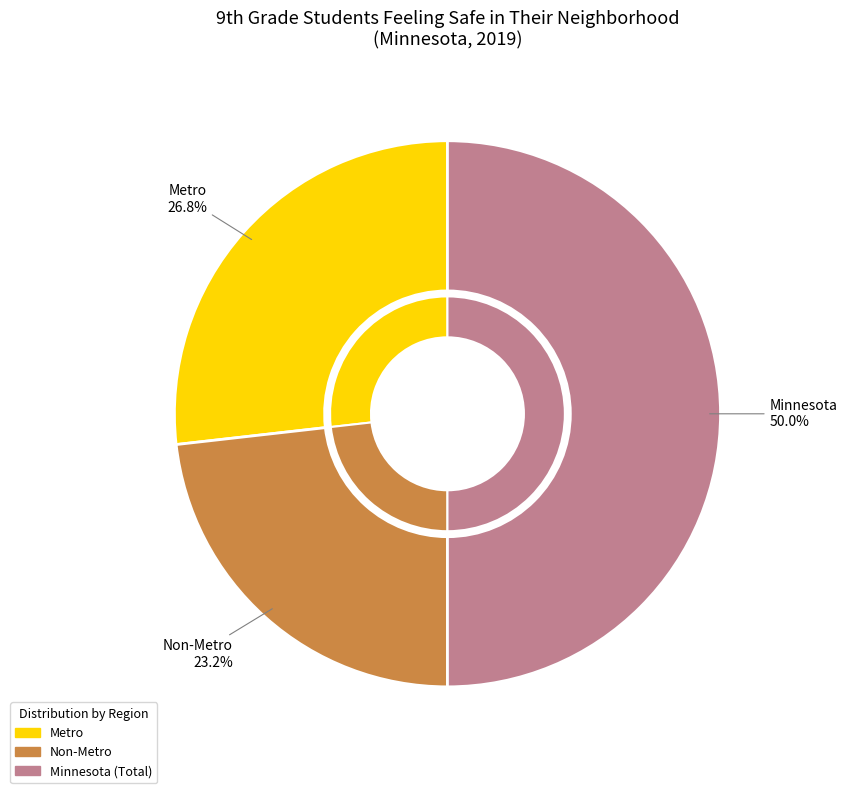

To the nearest percent, what portion does Minnesota represent?

50%